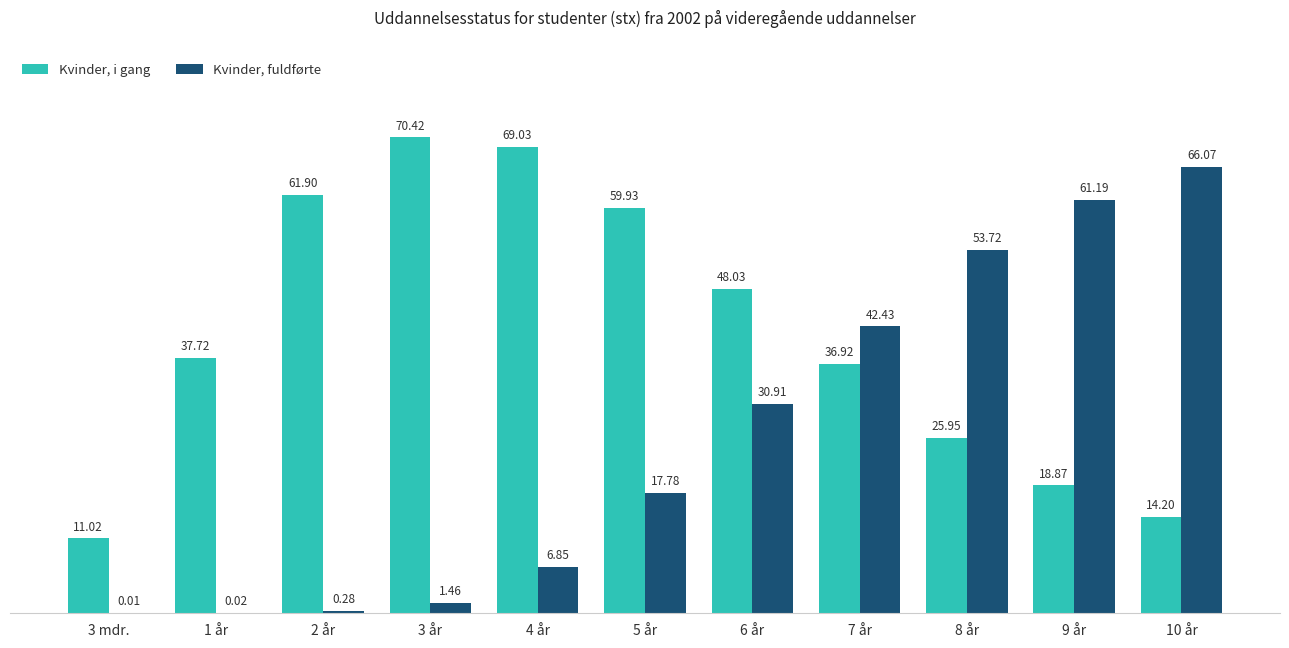

Which series changed the most between 1 år and 4 år?

Kvinder, i gang